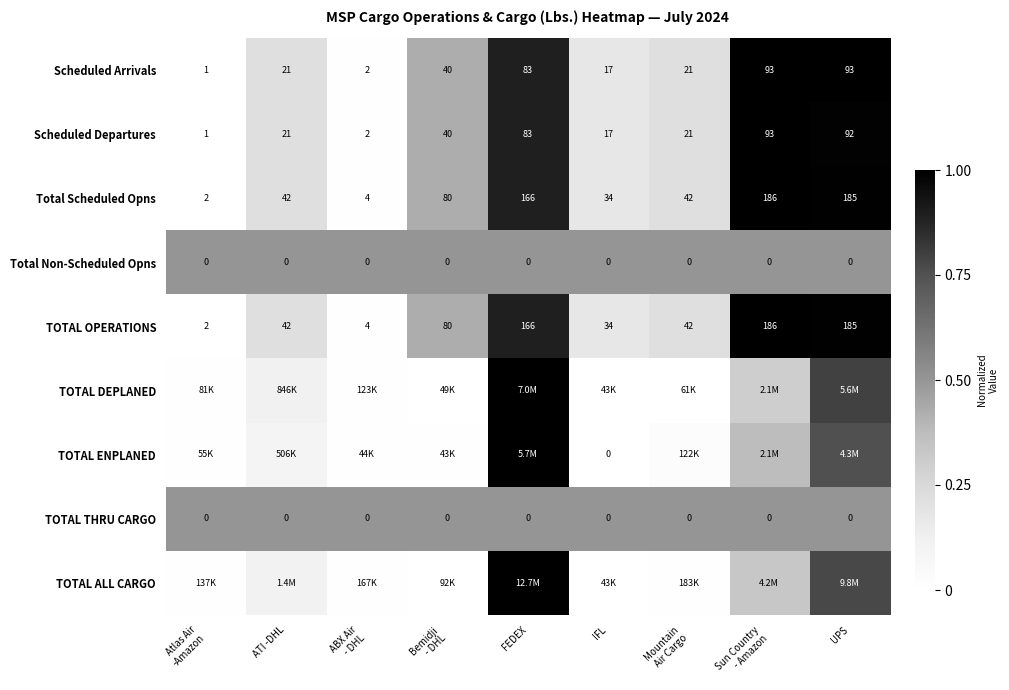

How many values in the Total Scheduled Opns series are below 42?

3